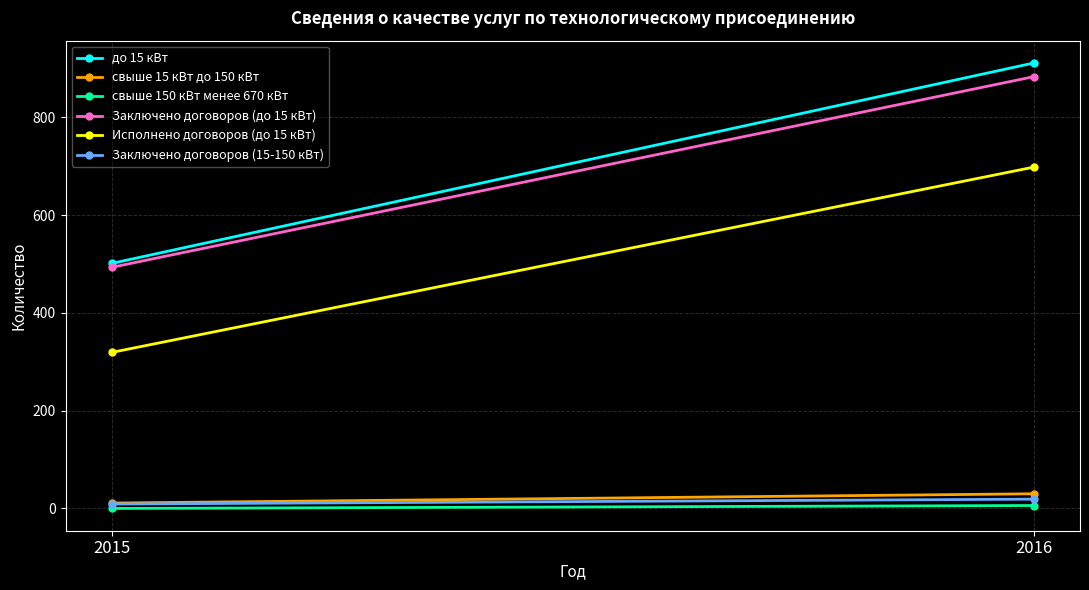

At 2016, list the series in order from smallest to largest.

свыше 150 кВт менее 670 кВт, Заключено договоров (15-150 кВт), свыше 15 кВт до 150 кВт, Исполнено договоров (до 15 кВт), Заключено договоров (до 15 кВт), до 15 кВт